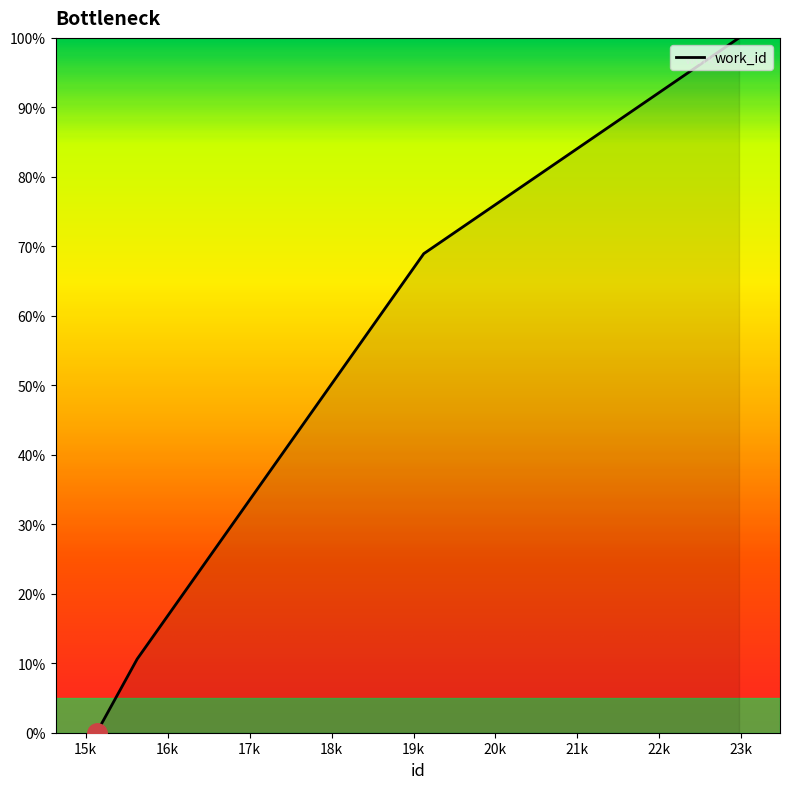

What is the maximum value shown in the chart?

100.0